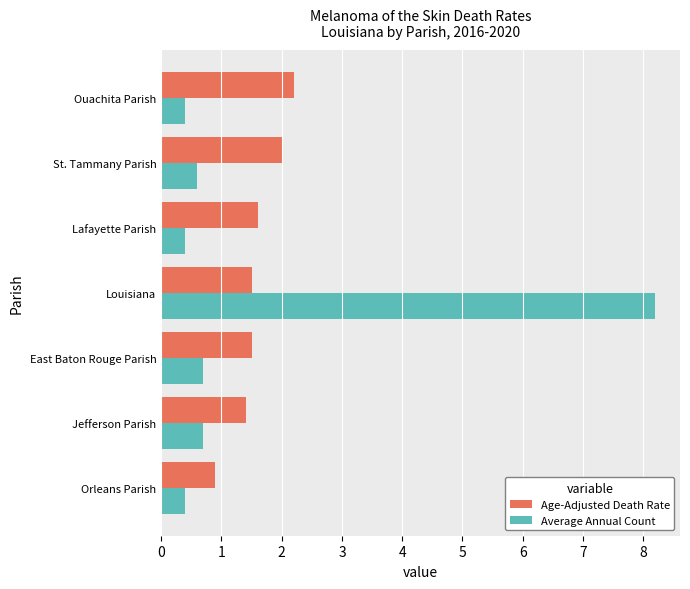

What are all the series names shown in the legend?

Age-Adjusted Death Rate, Average Annual Count